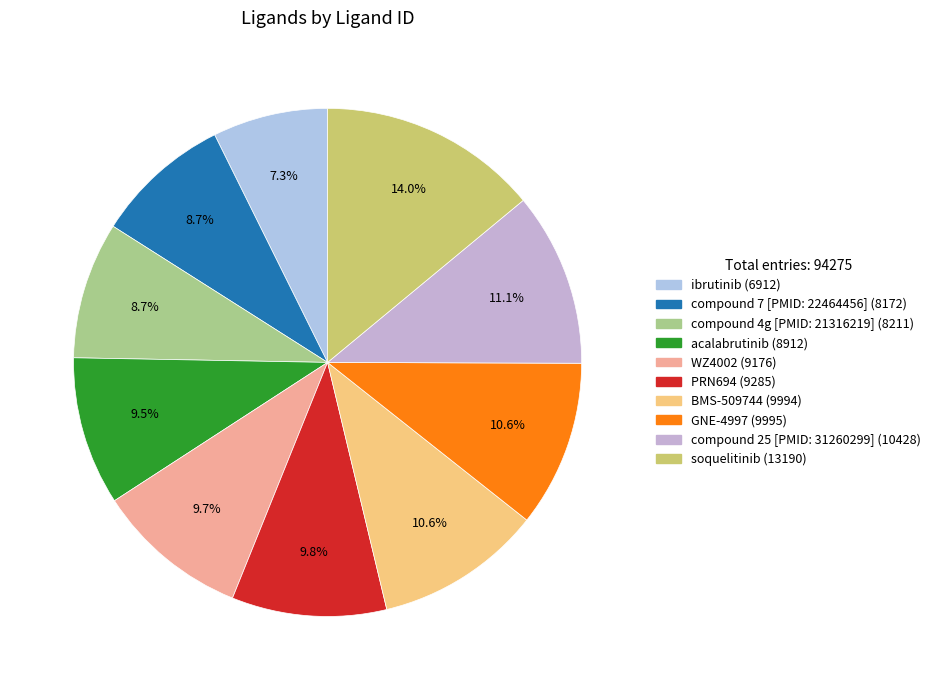

Which category has the smallest portion of the pie?

ibrutinib